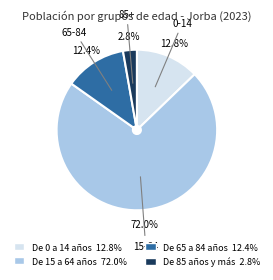

To the nearest percent, what is the combined percentage of De 15 a 64 años and De 65 a 84 años?

84%